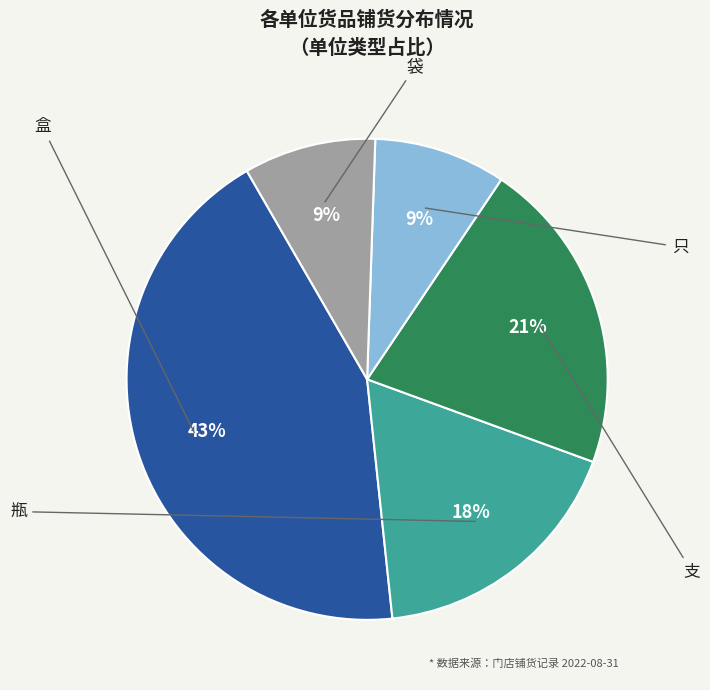

To the nearest percent, what portion does 盒 represent?

43%